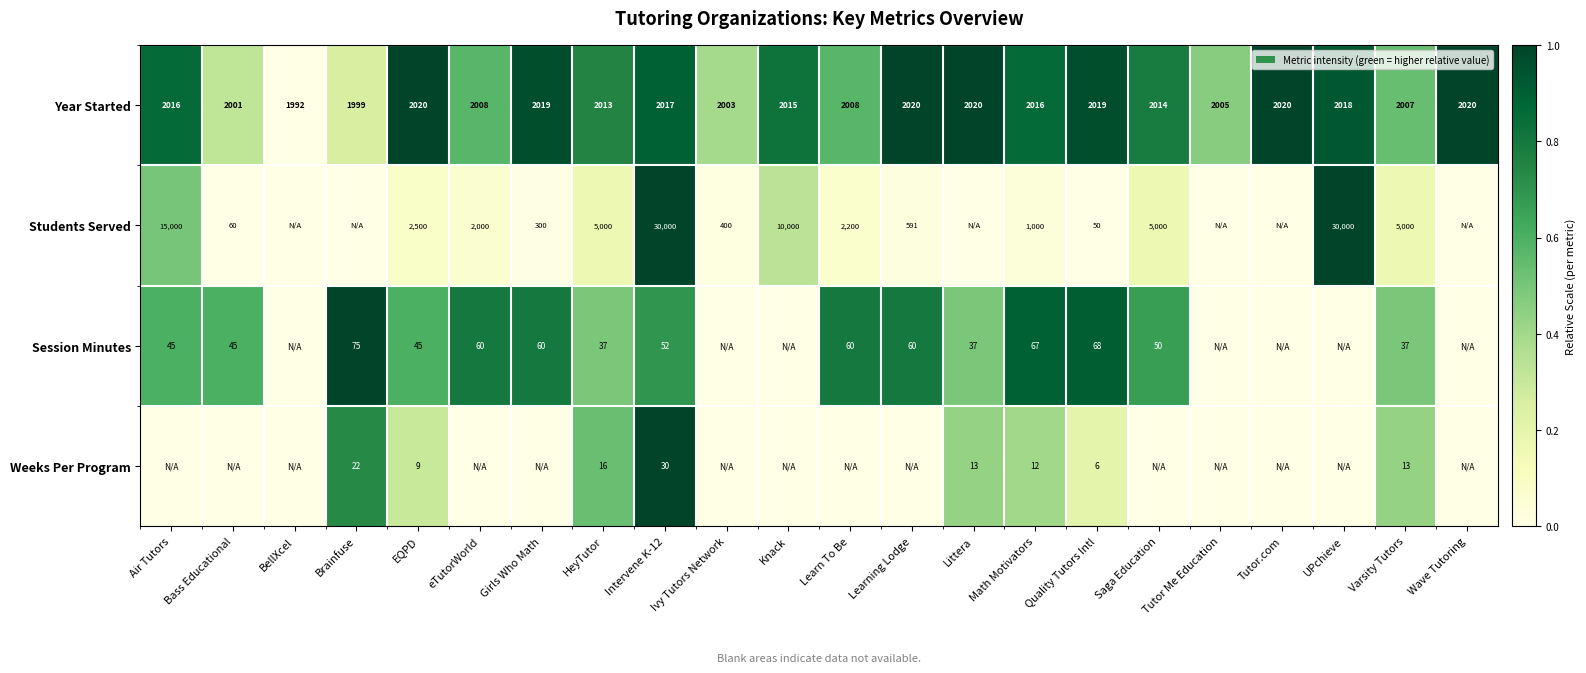

At which category is the sum across all series the highest?

Intervene K-12